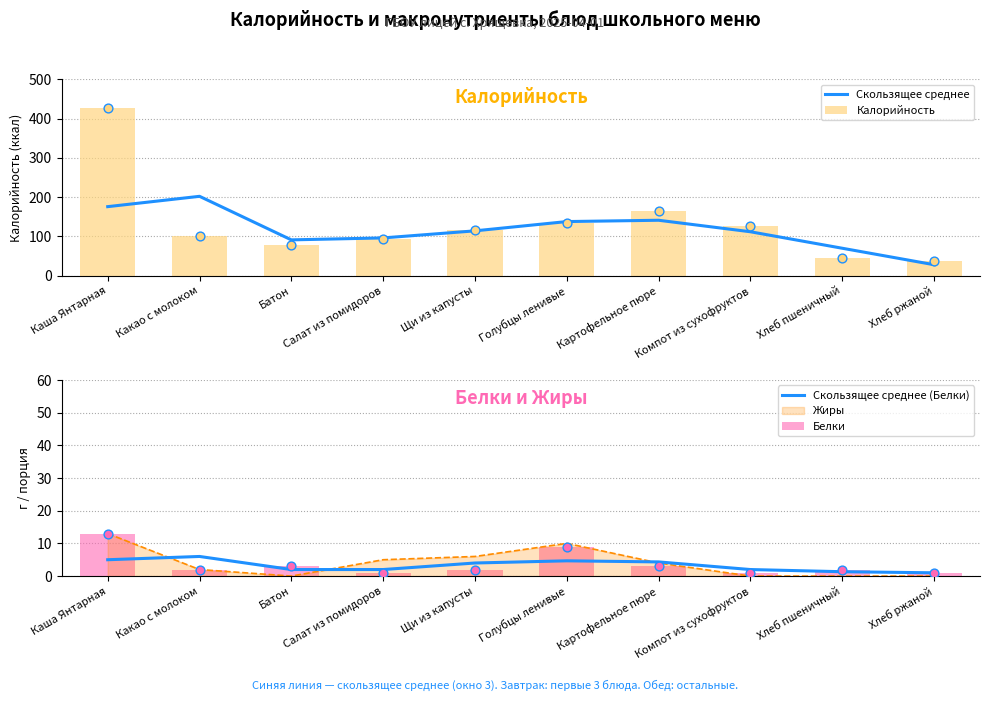

Which series has the widest spread of Y values?

Калорийность